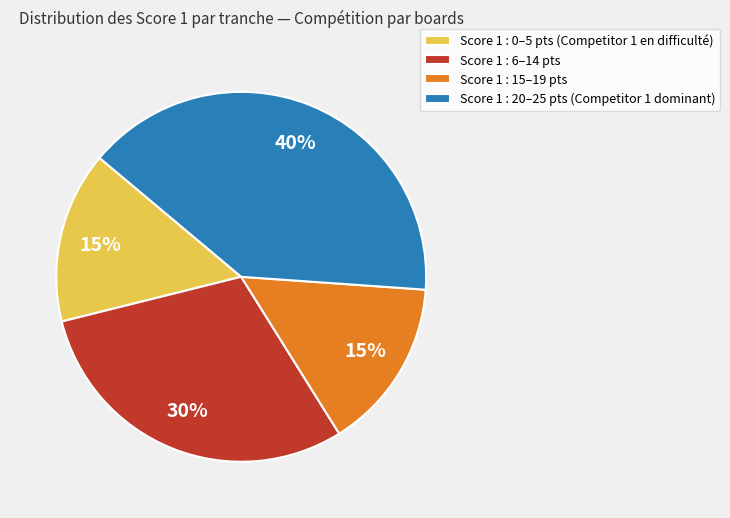

Is there any slice that represents more than half of the pie?

No